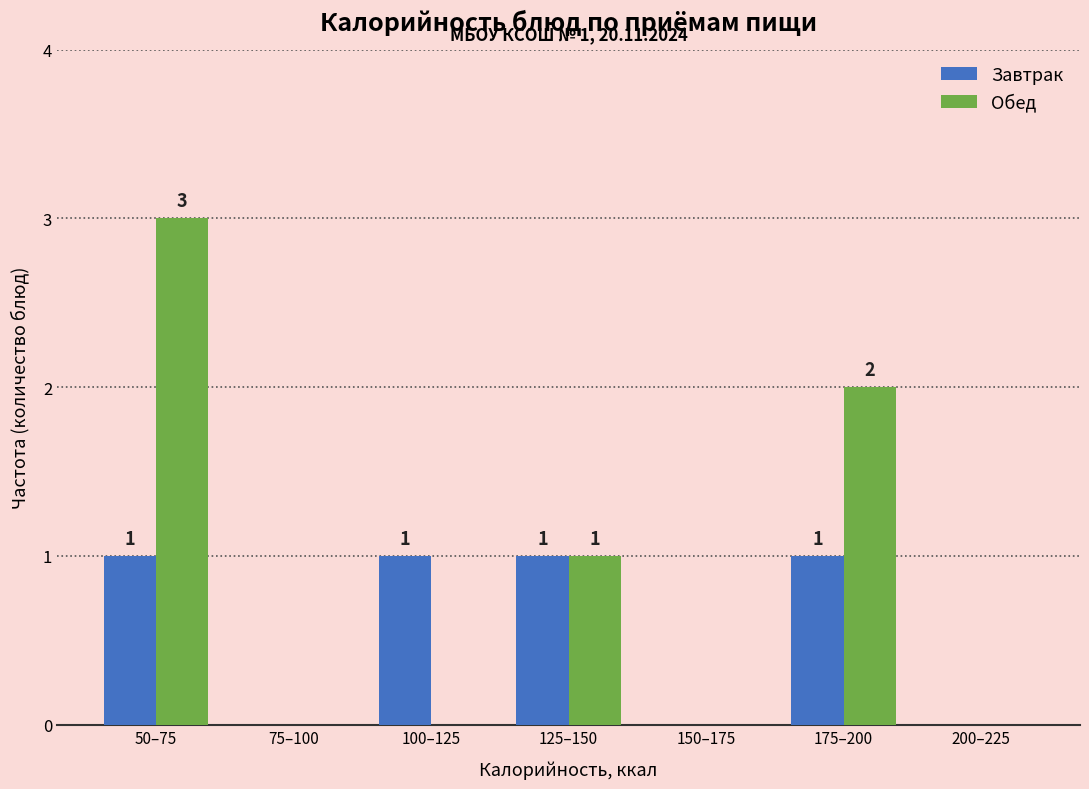

Reading left to right, what are all the values shown in this chart?

Завтрак: 50–75=1	75–100=0	100–125=1	125–150=1	150–175=0	175–200=1	200–225=0
Обед: 50–75=3	75–100=0	100–125=0	125–150=1	150–175=0	175–200=2	200–225=0